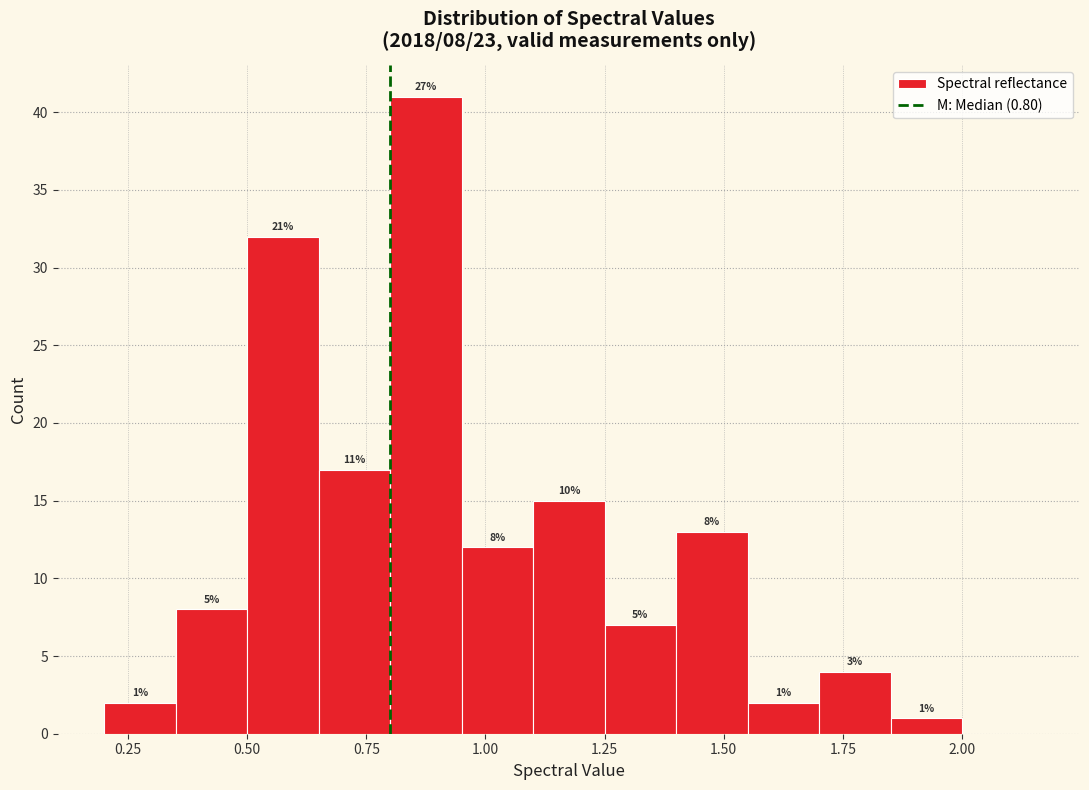

Around what value on the x-axis is the tallest bar? Give the approximate position of its centre, as read against the axis.

0.90